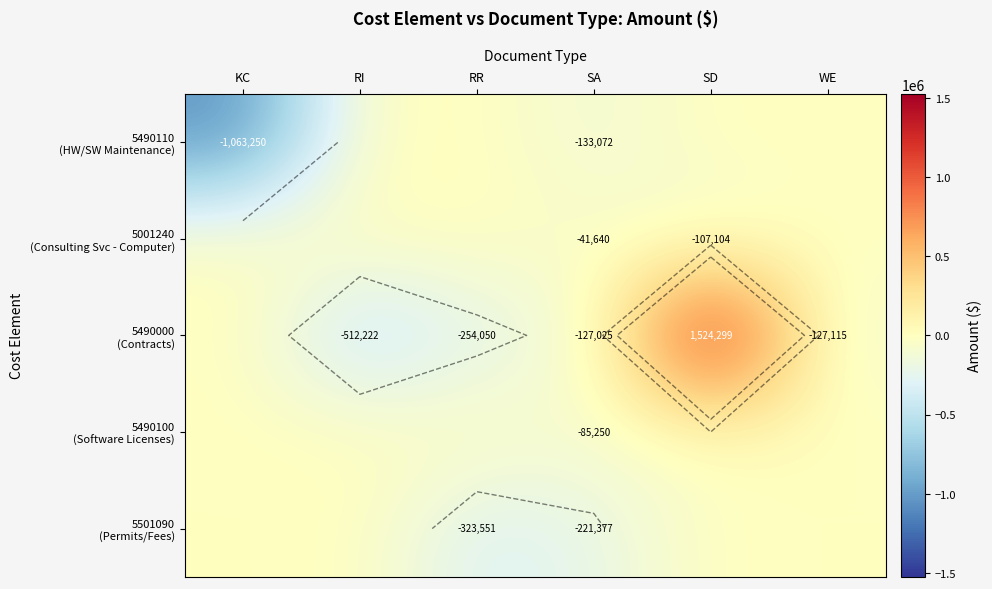

The value of 5501090 (Permits/Fees) at SD is -117239.2. True or false?

False